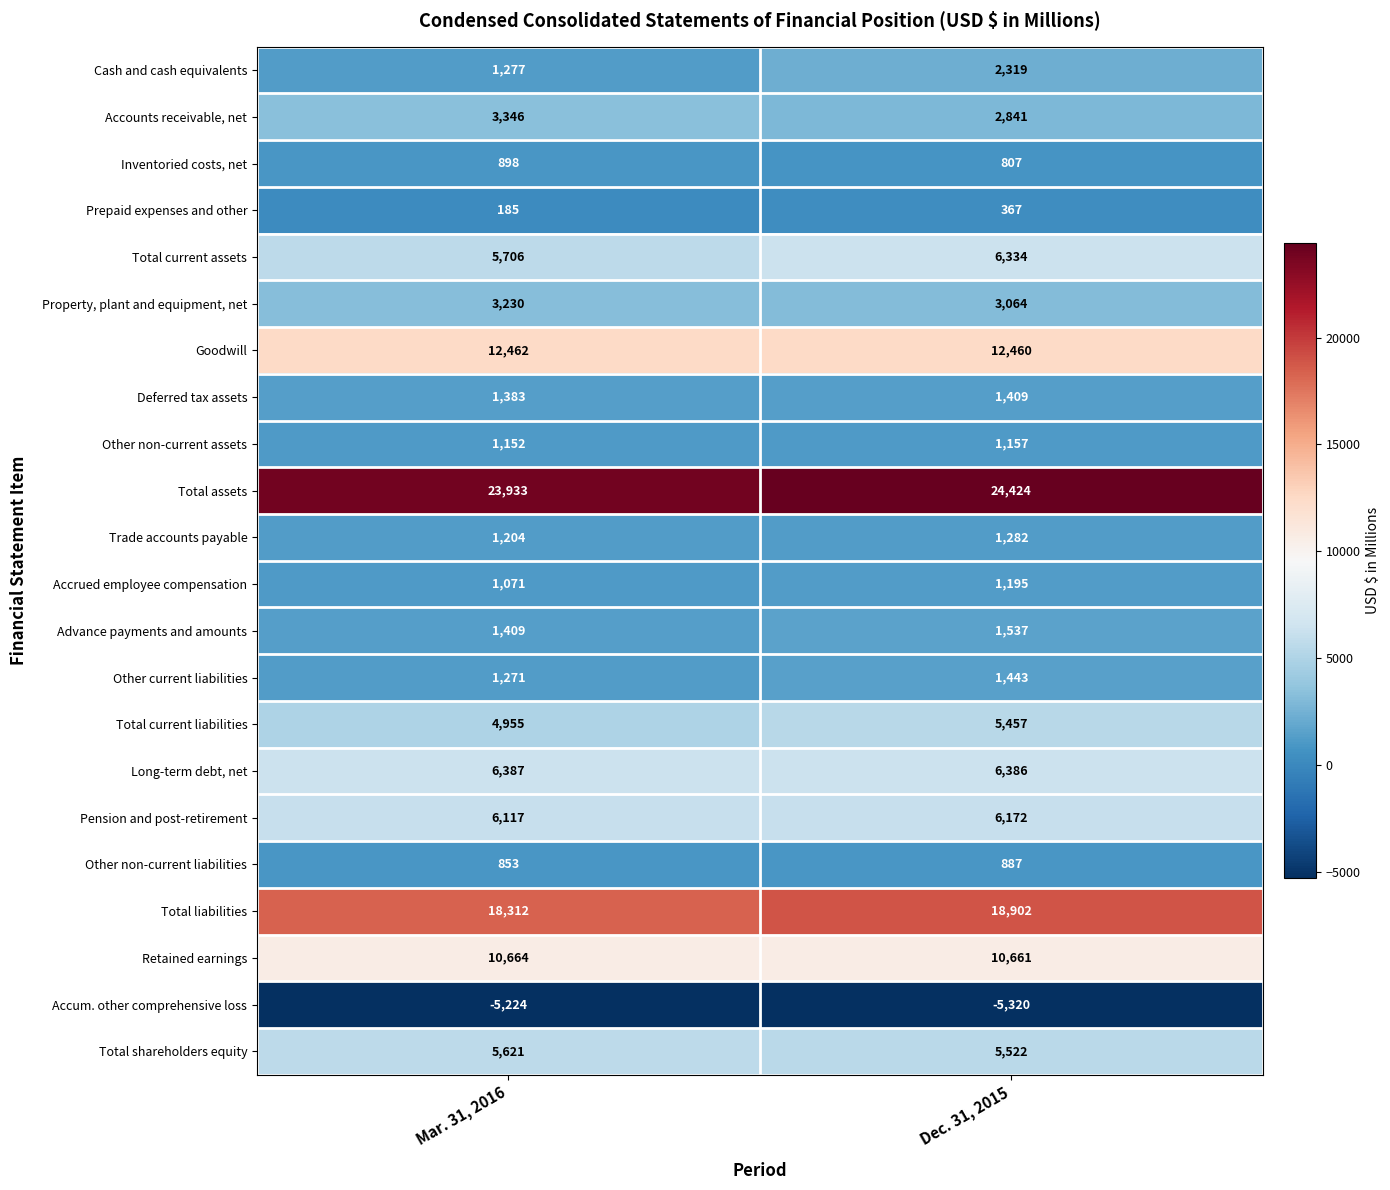

What is the difference between the maximum and minimum values in the Inventoried costs, net series?

91